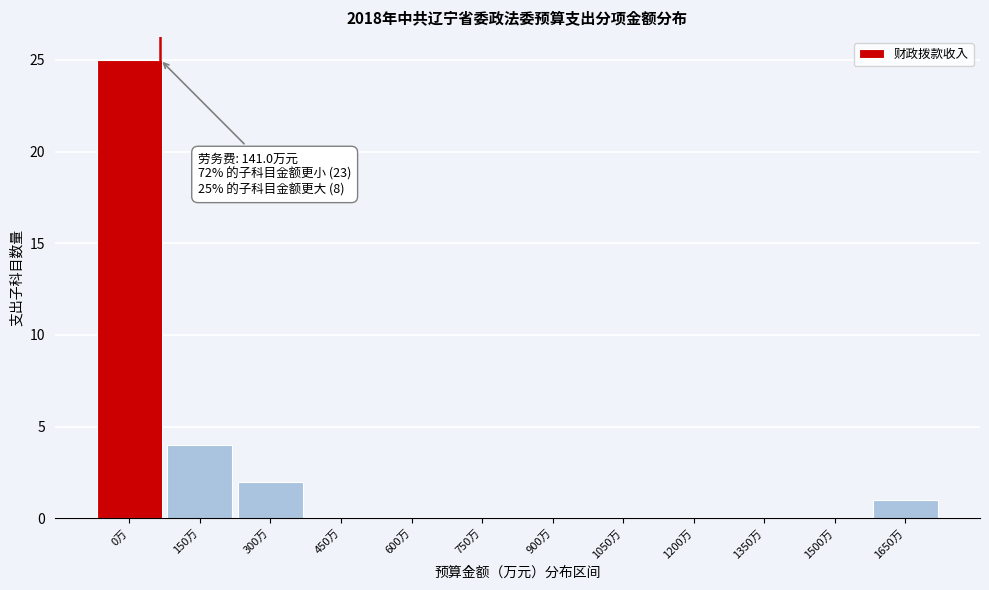

Reading left to right, extract all data points from this chart.

0万=25	150万=4	300万=2	450万=0	600万=0	750万=0	900万=0	1050万=0	1200万=0	1350万=0	1500万=0	1650万=1